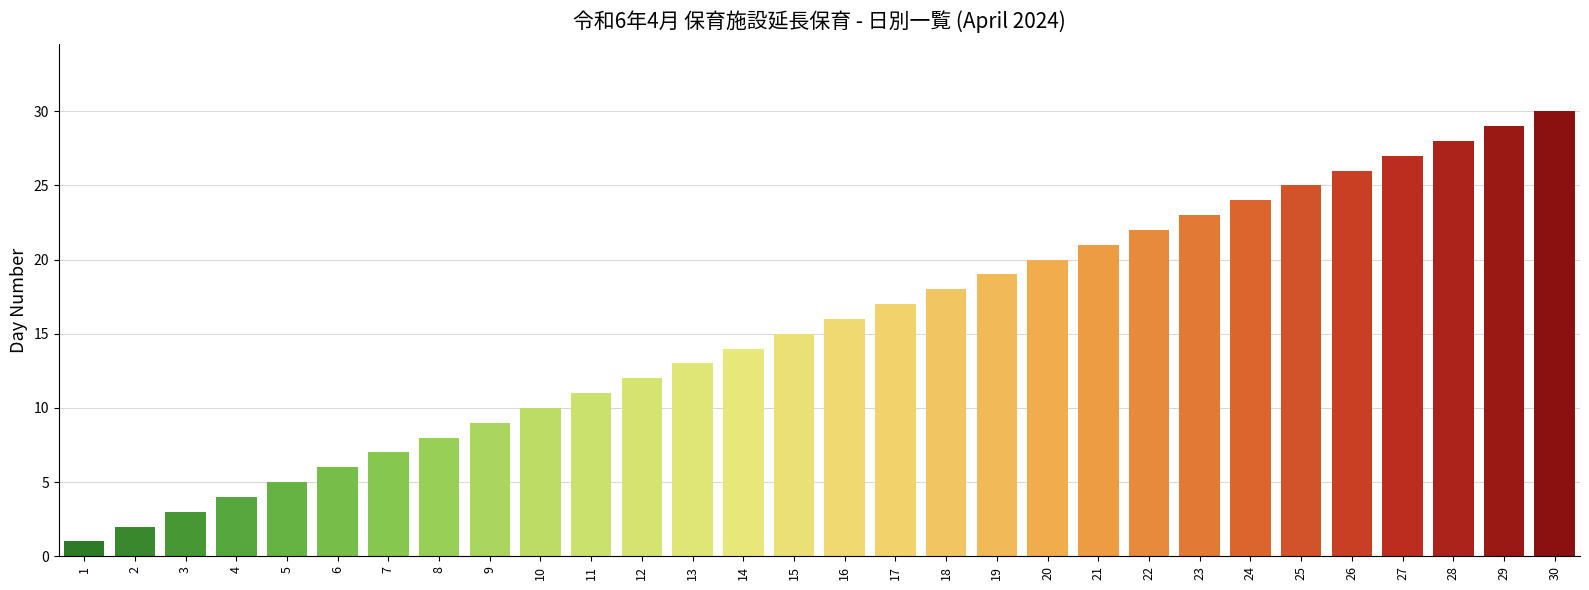

Reading left to right, list all the values displayed in this chart.

1	2	3	4	5	6	7	8	9	10	11	12	13	14	15	16	17	18	19	20	21	22	23	24	25	26	27	28	29	30